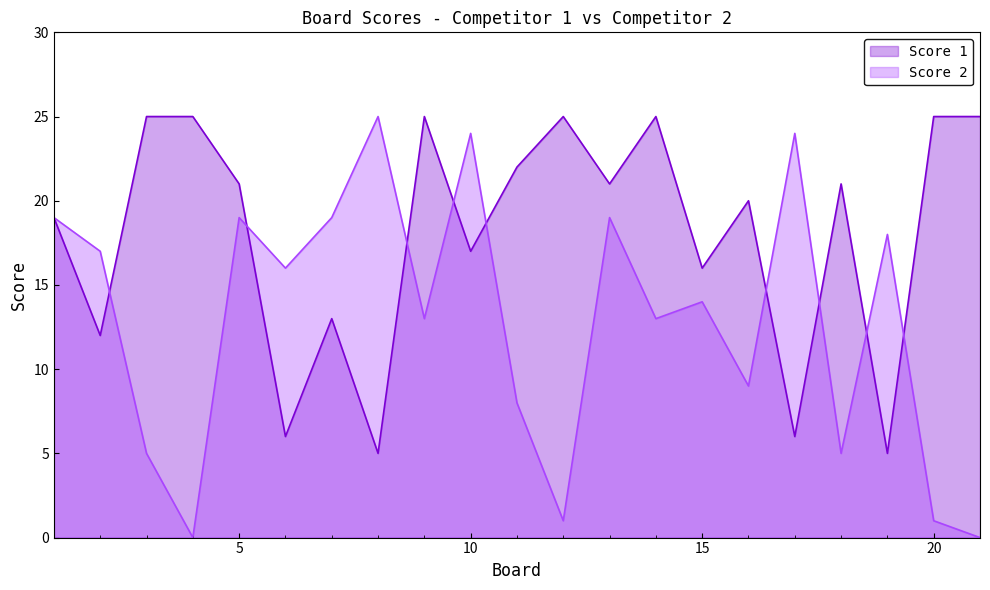

Reading left to right, transcribe all the data shown in this chart.

Score 1: 19	12	25	25	21	6	13	5	25	17	22	25	21	25	16	20	6	21	5	25	25
Score 2: 19	17	5	0	19	16	19	25	13	24	8	1	19	13	14	9	24	5	18	1	0